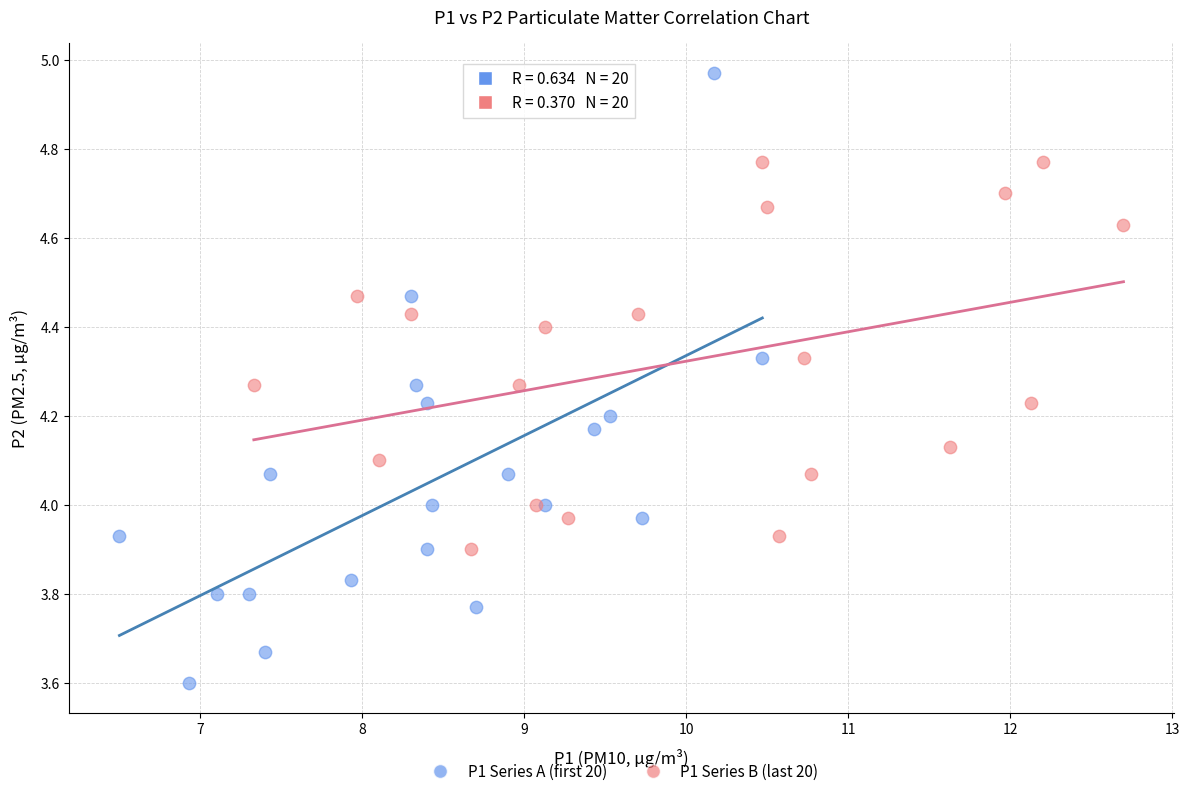

Which series reaches the minimum Y coordinate?

P1 Series A (first 20)